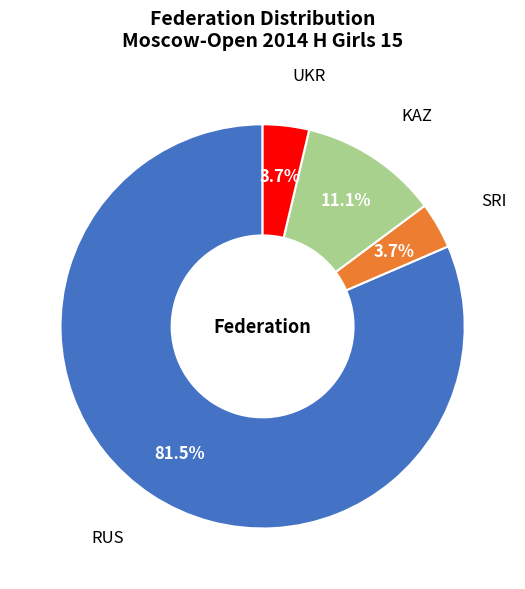

What is the majority slice?

RUS